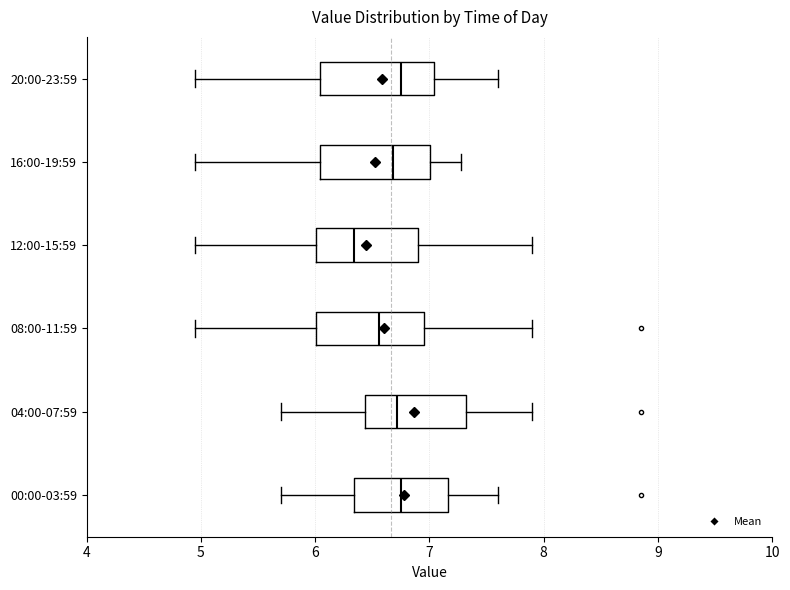

Where does the median line of the box for 20:00-23:59 sit on the x-axis? The values are not printed on the chart, so give them approximately, as read against the axis.

6.8